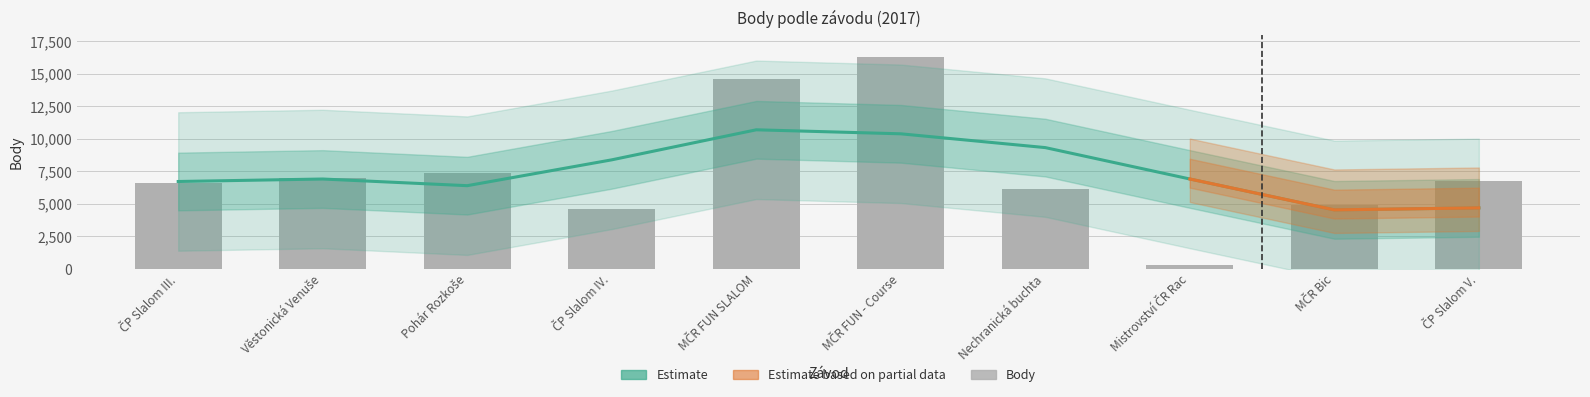

Rank the categories by value from lowest to highest.

Mistrovství ČR Rac, ČP Slalom IV., MČR Bic, Nechranická buchta, ČP Slalom III., ČP Slalom V., Věstonická Venuše, Pohár Rozkoše, MČR FUN SLALOM, MČR FUN - Course